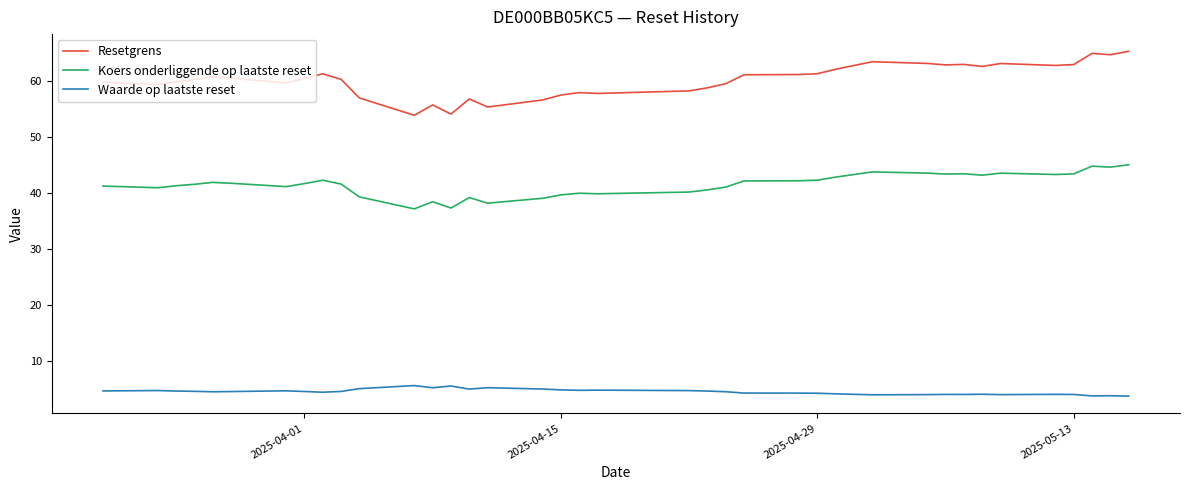

How many lines are shown in the chart?

3